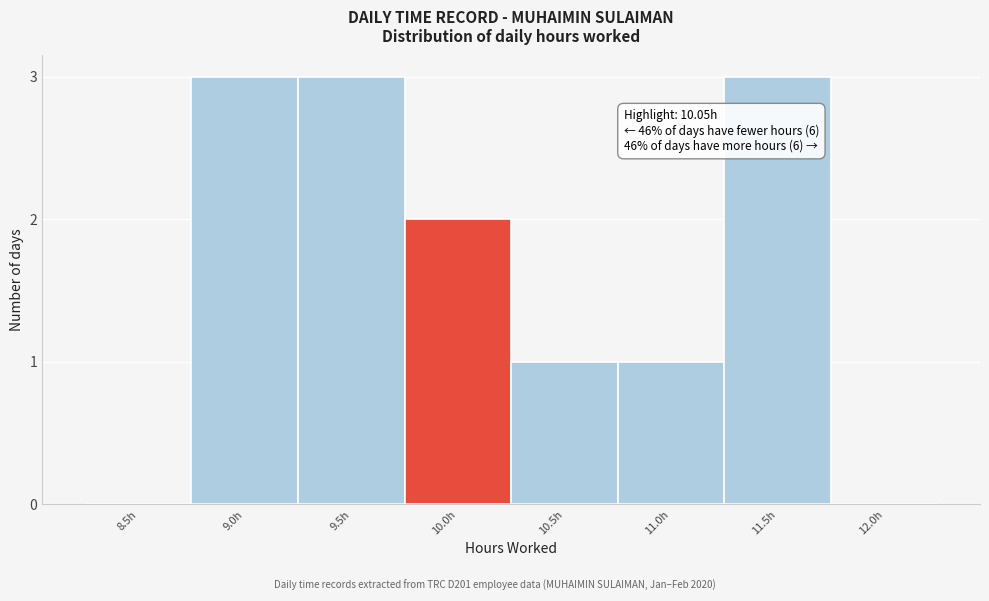

Reading left to right, what are all the values shown in this chart?

8.5h=0	9.0h=3	9.5h=3	10.0h=2	10.5h=1	11.0h=1	11.5h=3	12.0h=0